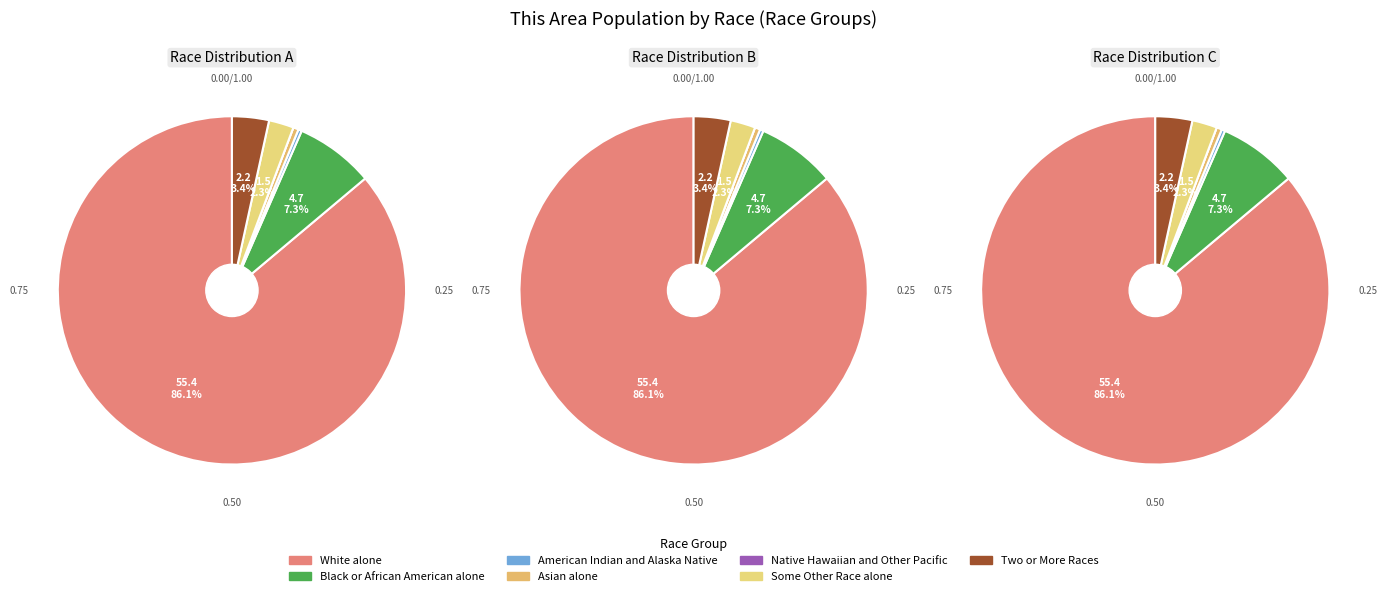

What is the total percentage of Some Other Race alone and American Indian and Alaska Native?

2.6%